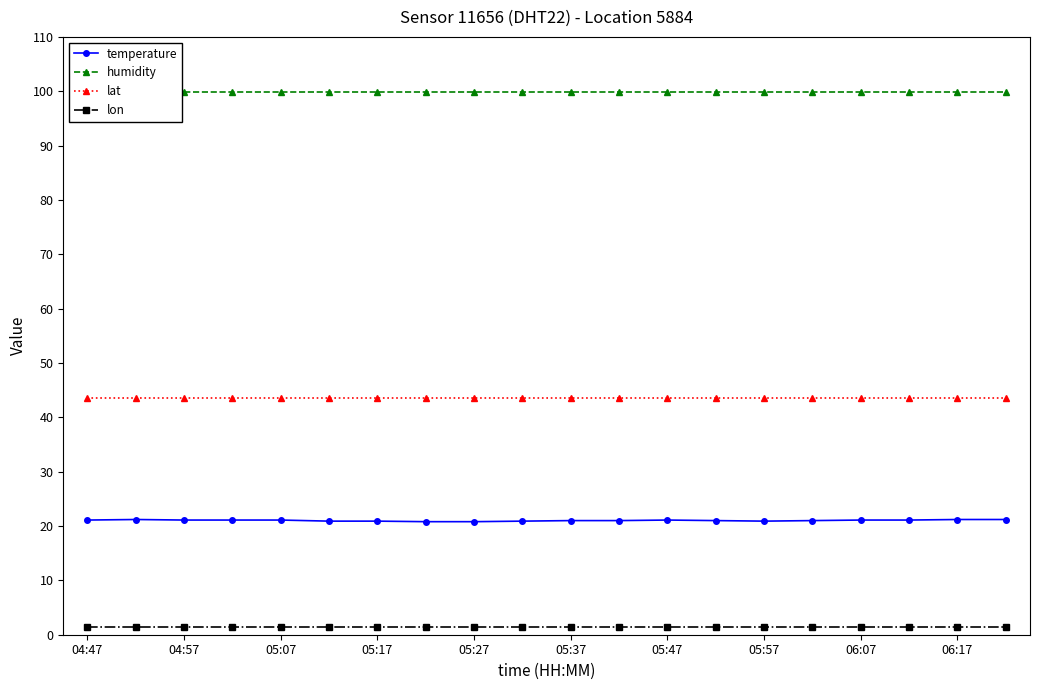

True or false: lon and temperature cross at least once.

False